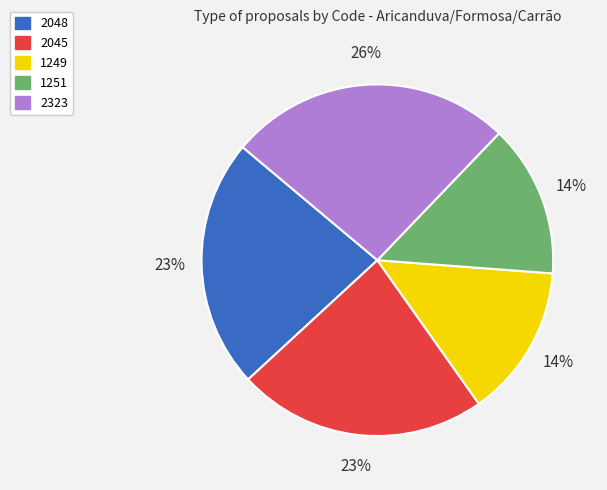

How many slices are in this pie chart?

5